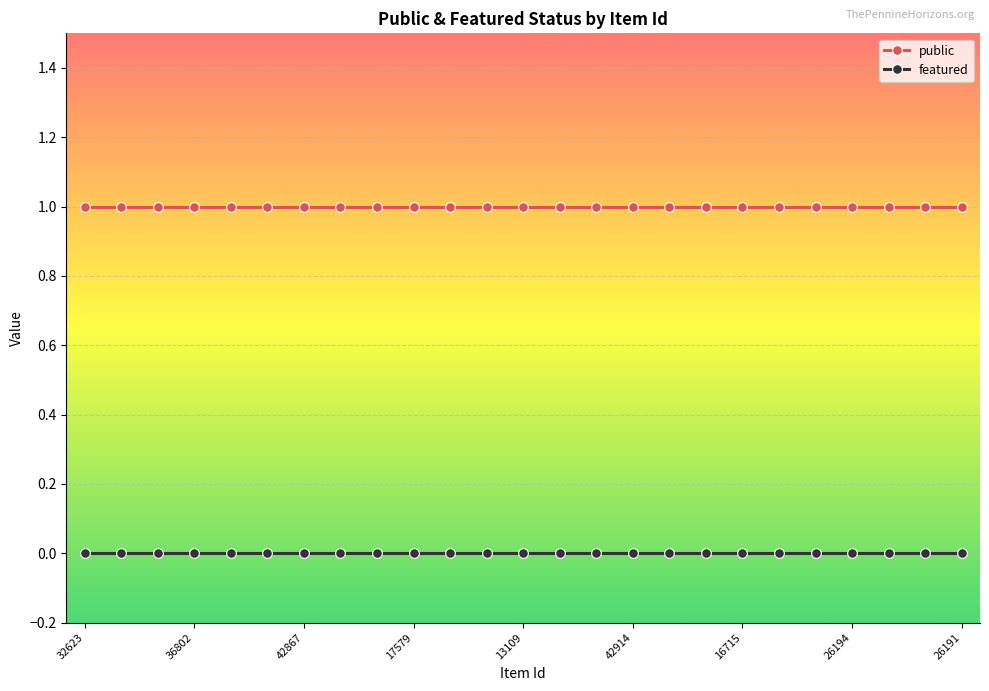

Which series has the largest total across all categories?

public